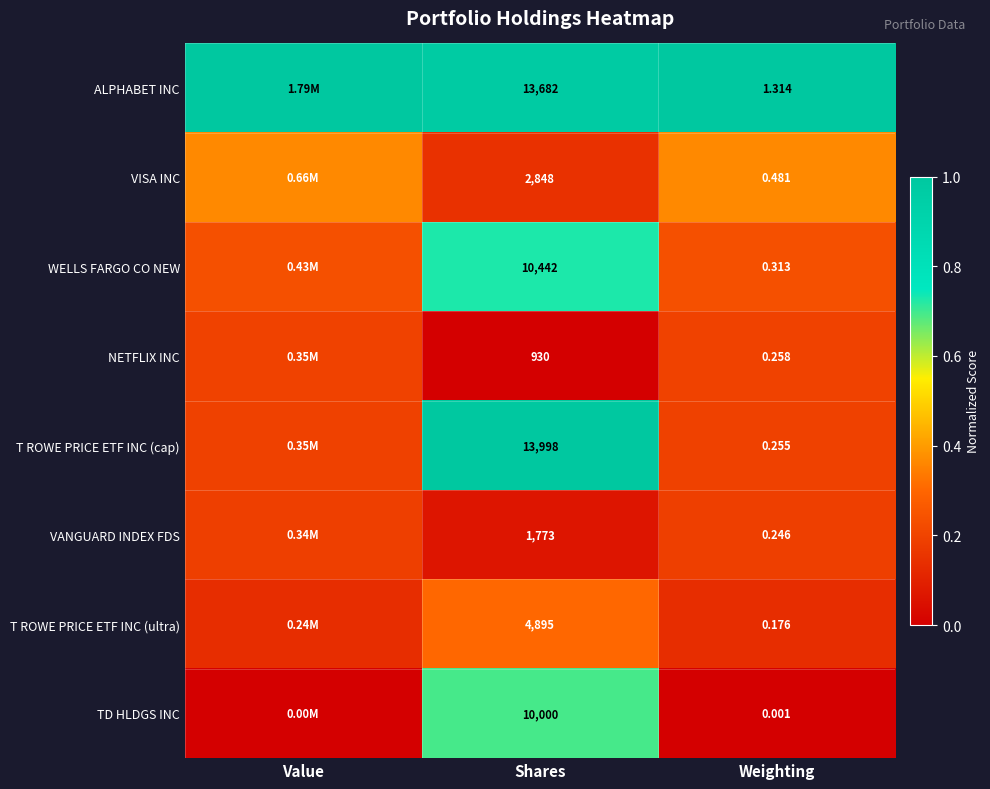

At Weighting, list the series in order from largest to smallest.

ALPHABET INC, VISA INC, WELLS FARGO CO NEW, NETFLIX INC, T ROWE PRICE ETF INC (cap), VANGUARD INDEX FDS, T ROWE PRICE ETF INC (ultra), TD HLDGS INC